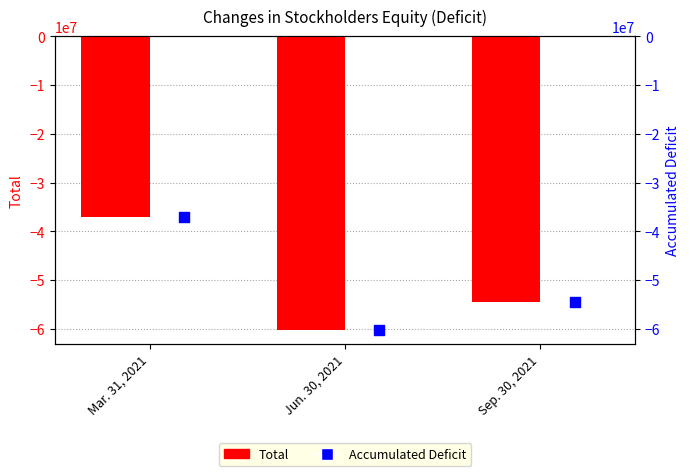

What are all the series names shown in the legend?

Total, Accumulated Deficit